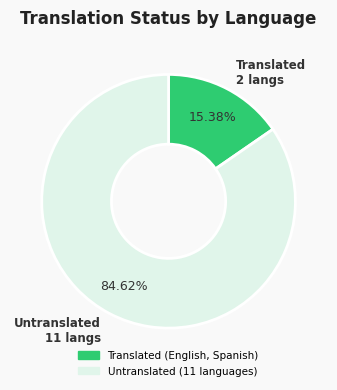

How many segments does this pie chart have?

2